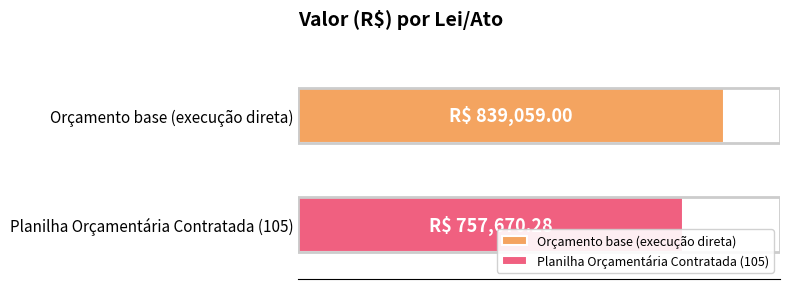

What position from the left is Orçamento base (execução direta)?

1